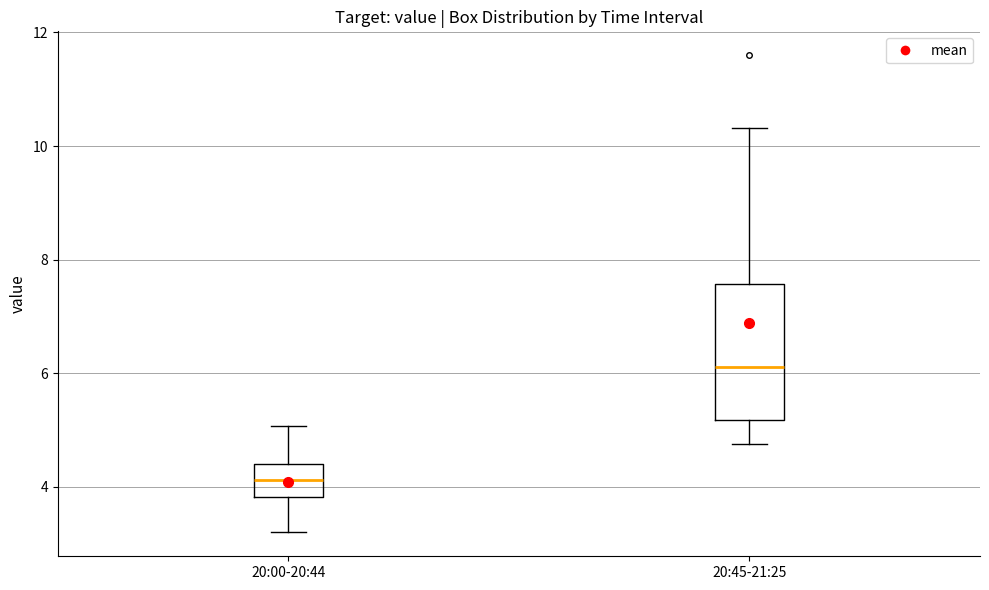

Reading left to right, transcribe this box plot: for each box, give where its median line is, the range the box spans, and where its two whiskers end, as read against the y-axis. The values are not printed on the chart, so give them approximately, as read against the axis.

20:00-20:44: median 4.2, box 3.8 to 4.4, whiskers 3.2 to 5.0
20:45-21:25: median 6.2, box 5.2 to 7.6, whiskers 4.8 to 10.4